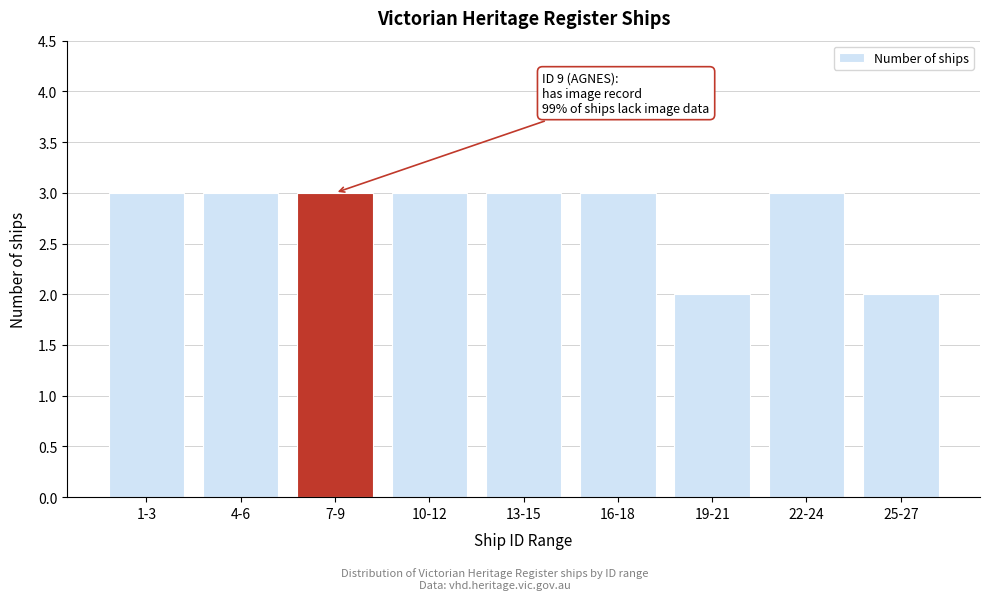

Reading left to right, what are all the values shown in this chart?

3	3	3	3	3	3	2	3	2